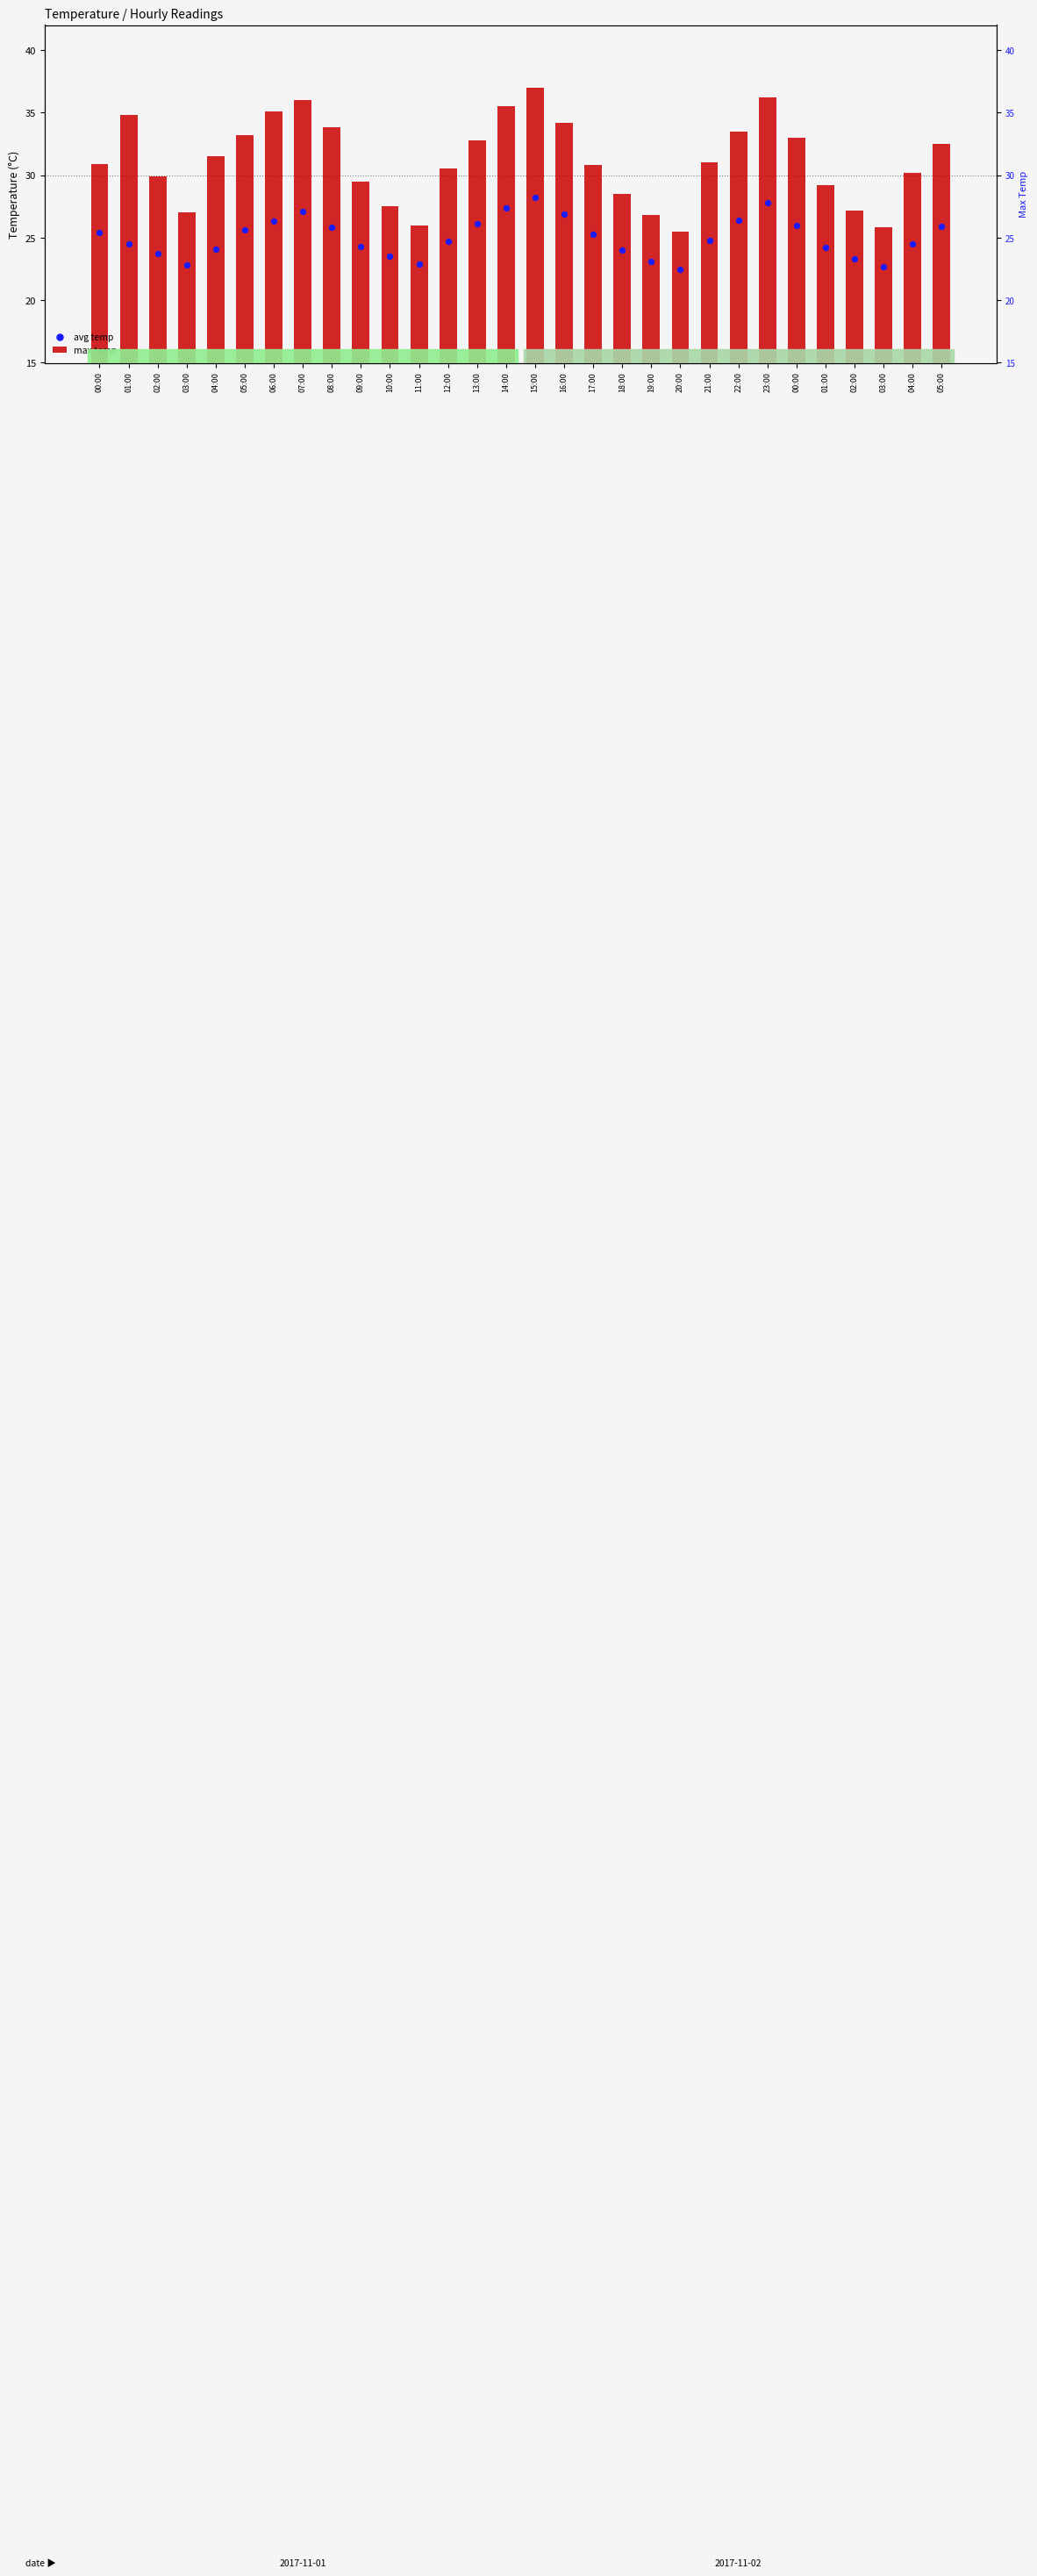

What are all the series names shown in the legend?

max temp, avg temp